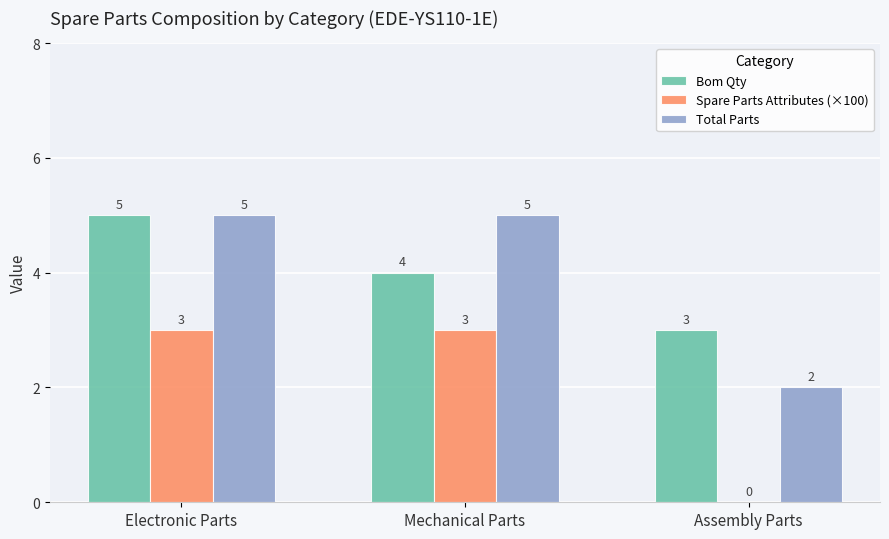

Which category has the highest value in the Bom Qty series?

Electronic Parts